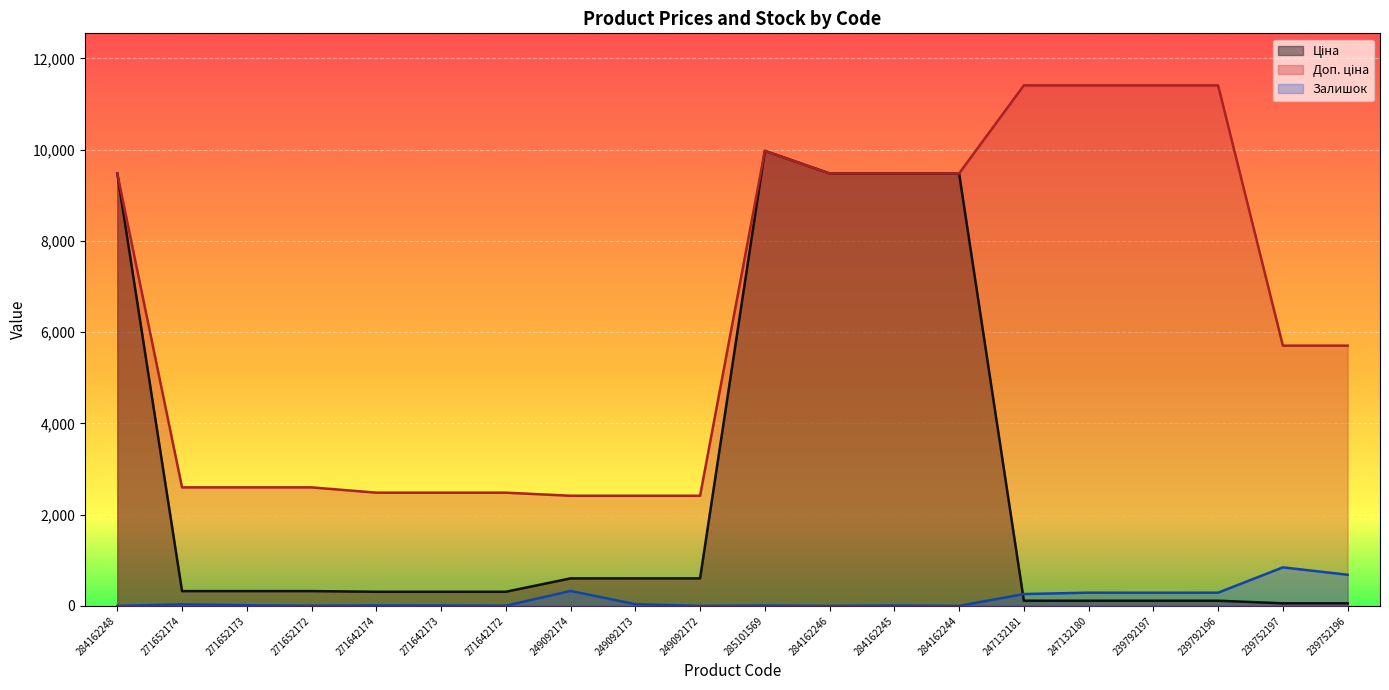

At which label does Ціна reach its minimum?

239752197